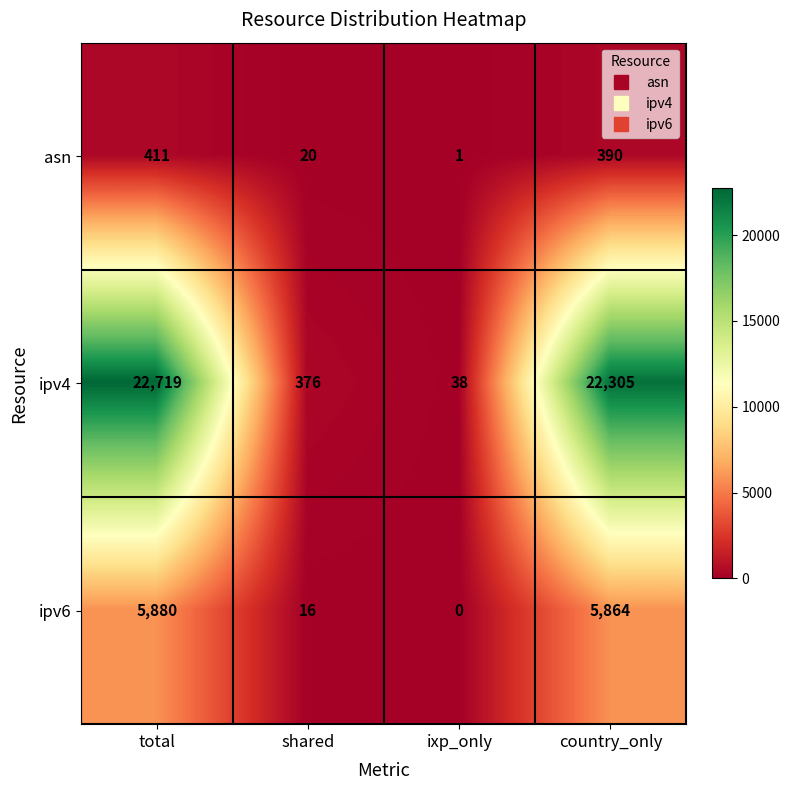

What is the maximum value for ipv4?

22719